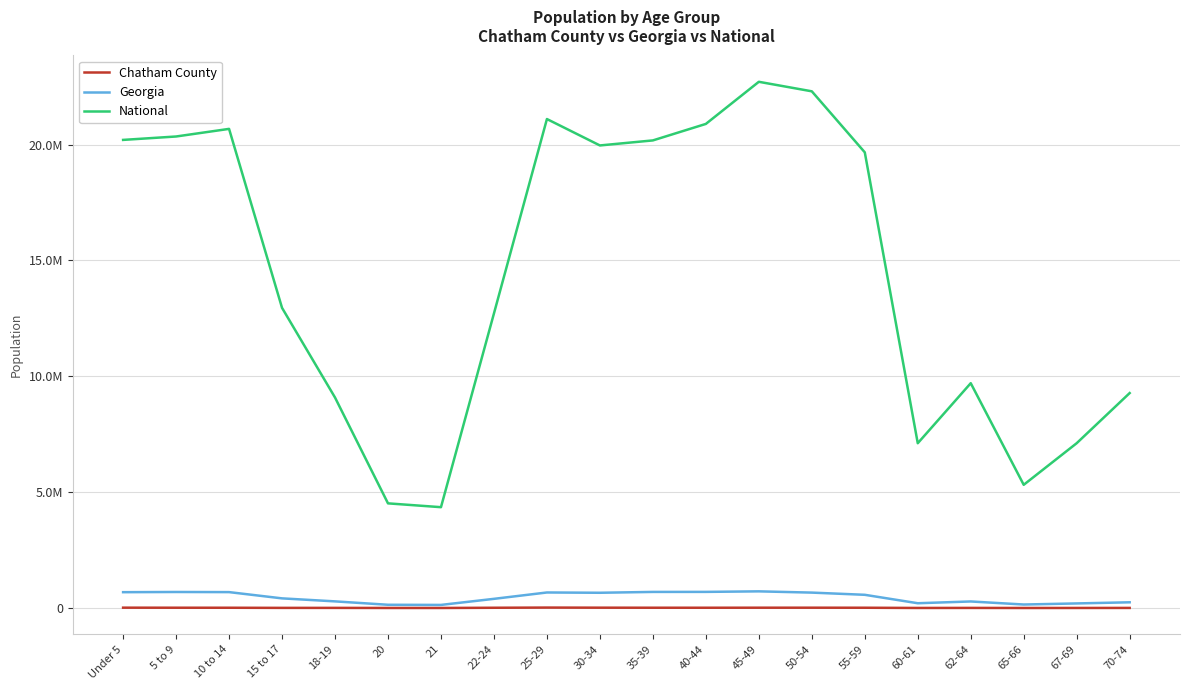

At which label does Georgia reach its peak?

45-49